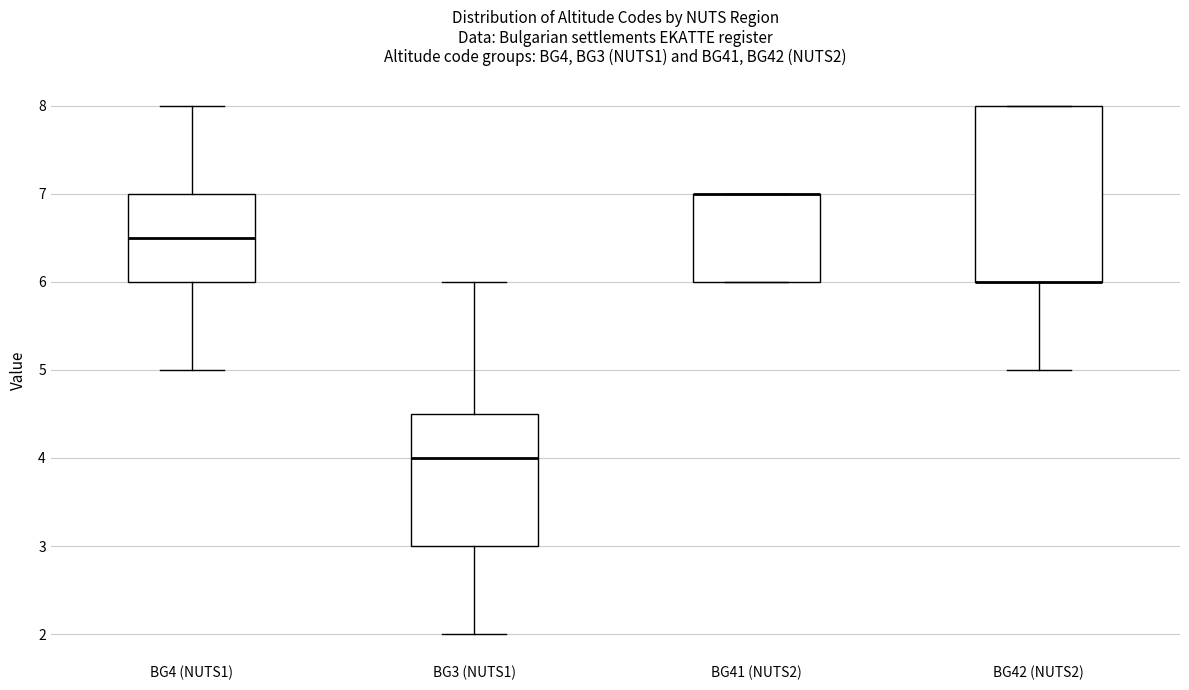

Reading left to right, read every box against the y-axis: the position of its median line, the range the box covers, and the ends of its whiskers. The values are not printed on the chart, so give them approximately, as read against the axis.

BG4 (NUTS1): median 6.5, box 6.0 to 7.0, whiskers 5.0 to 8.0
BG3 (NUTS1): median 4.0, box 3.0 to 4.5, whiskers 2.0 to 6.0
BG41 (NUTS2): median 7.0 (drawn on the box's upper edge), box 6.0 to 7.0, whiskers 6.0 to 7.0
BG42 (NUTS2): median 6.0 (drawn on the box's lower edge), box 6.0 to 8.0, whiskers 5.0 to 8.0